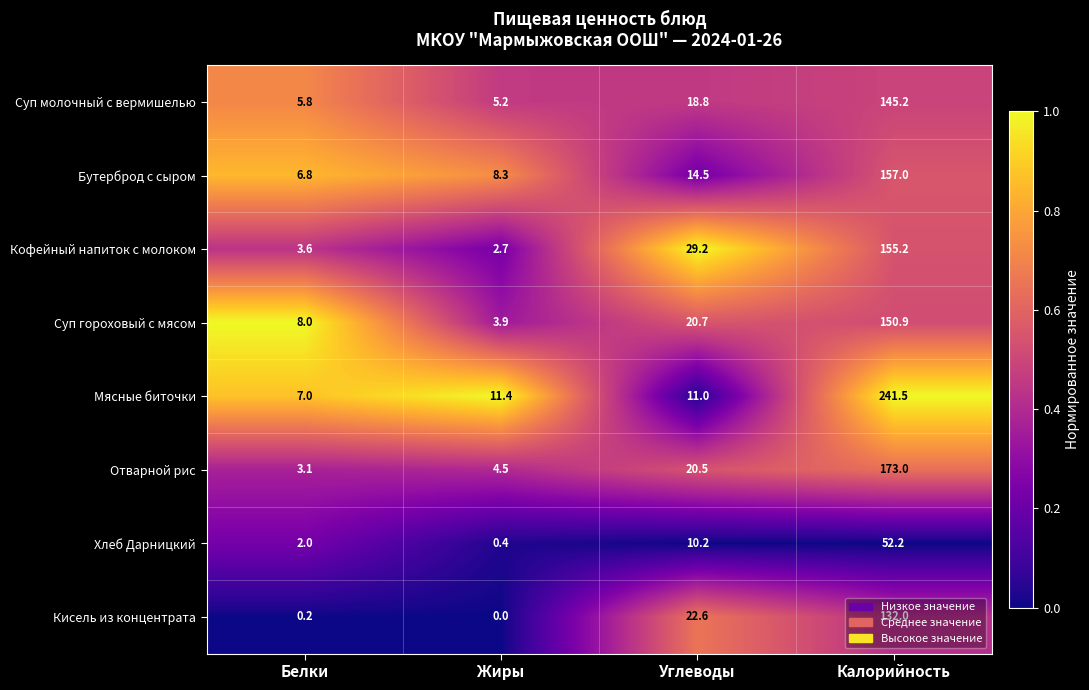

List the series in order of their peak value, highest first.

Мясные биточки, Отварной рис, Бутерброд с сыром, Кофейный напиток с молоком, Суп гороховый с мясом, Суп молочный с вермишелью, Кисель из концентрата, Хлеб Дарницкий